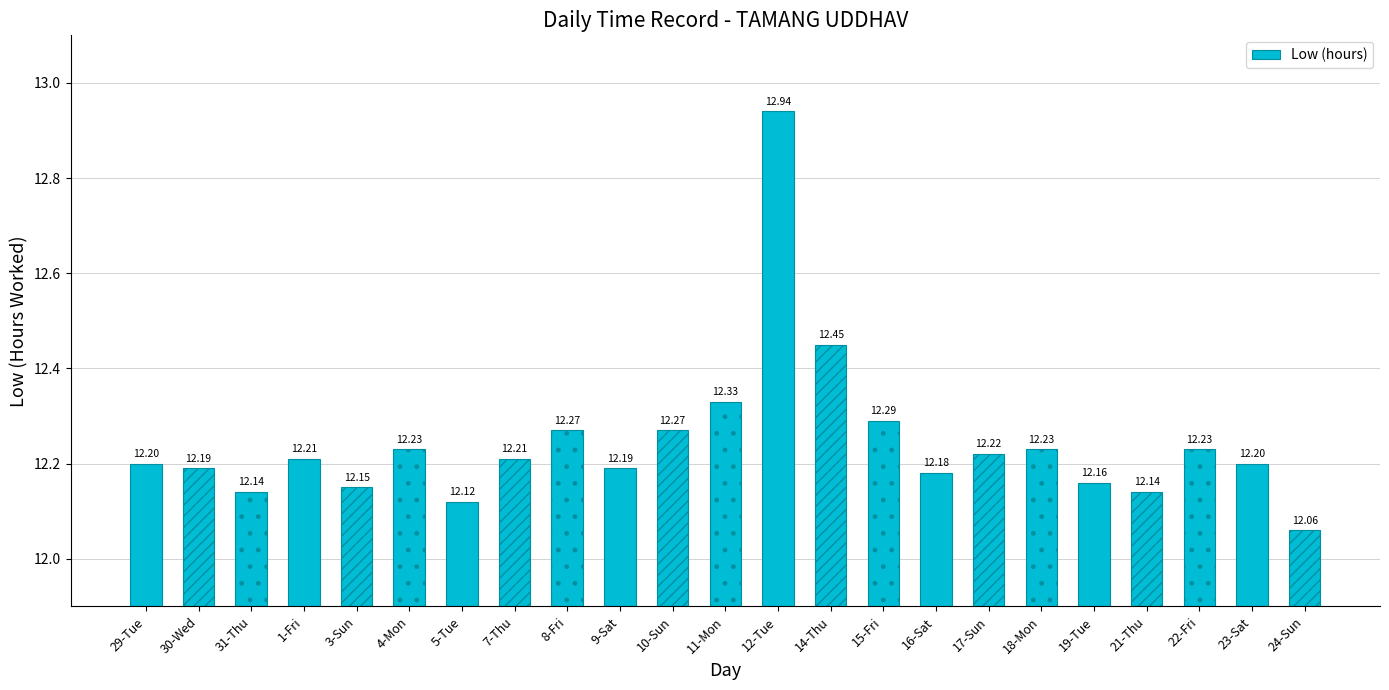

What value does the data have at 23-Sat?

12.2